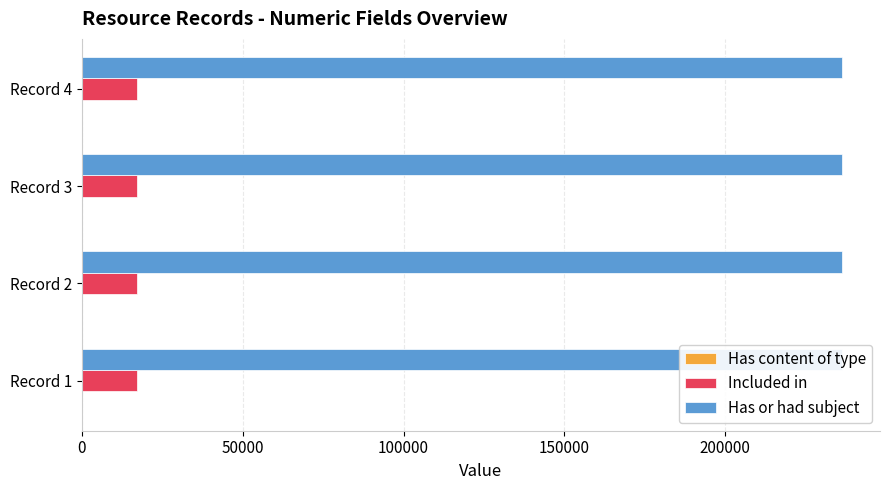

Where is Has or had subject nearest to the value 236345?

Record 1